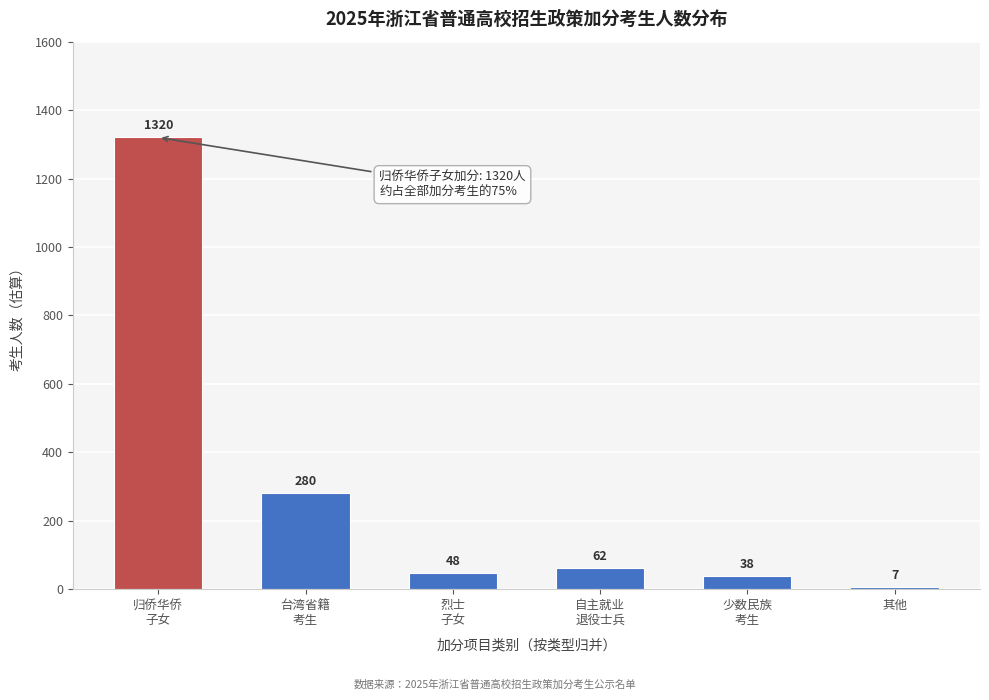

Reading left to right, list all the values displayed in this chart.

1320	280	48	62	38	7